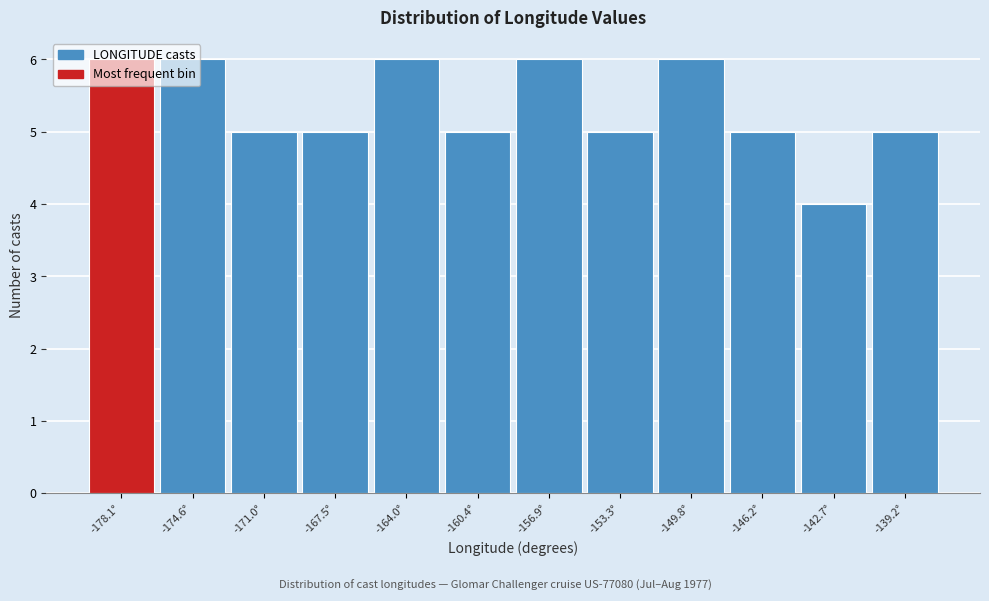

Reading left to right, transcribe this chart: for each bar, give the range it covers on the x-axis and its height. Neither the bar edges nor the heights are printed on the chart, so give them approximately, as read against the axes.

-180.0 to -176.5: 6
-176.5 to -173.0: 6
-173.0 to -169.5: 5
-169.5 to -165.5: 5
-165.5 to -162.0: 6
-162.0 to -158.5: 5
-158.5 to -155.0: 6
-155.0 to -151.5: 5
-151.5 to -148.0: 6
-148.0 to -144.5: 5
-144.5 to -141.0: 4
-141.0 to -137.5: 5